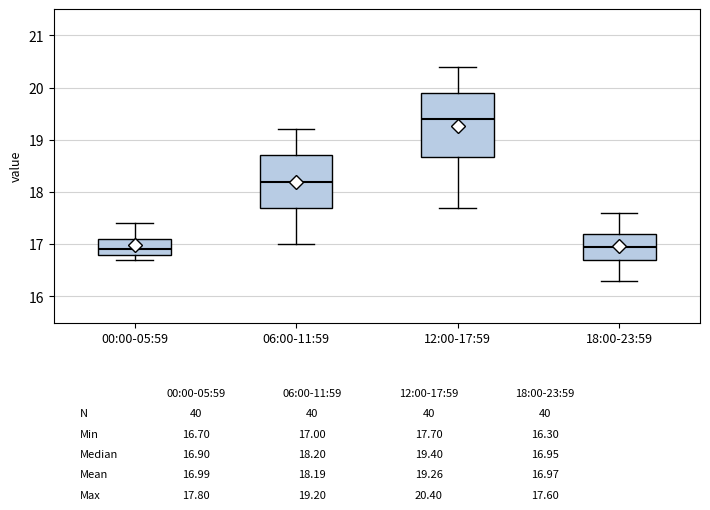

Comparing the boxes themselves (not the whiskers), which one is the tallest?

12:00-17:59